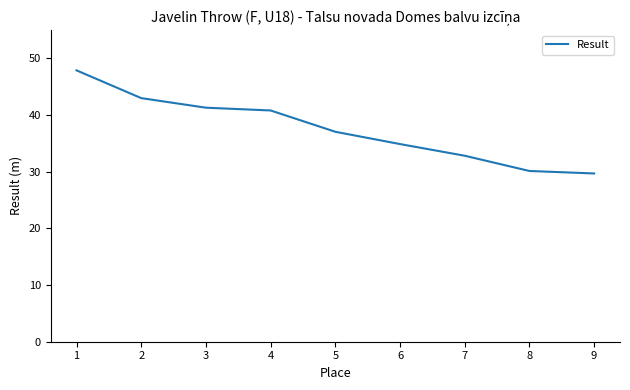

Does the chart have visible grid lines?

No